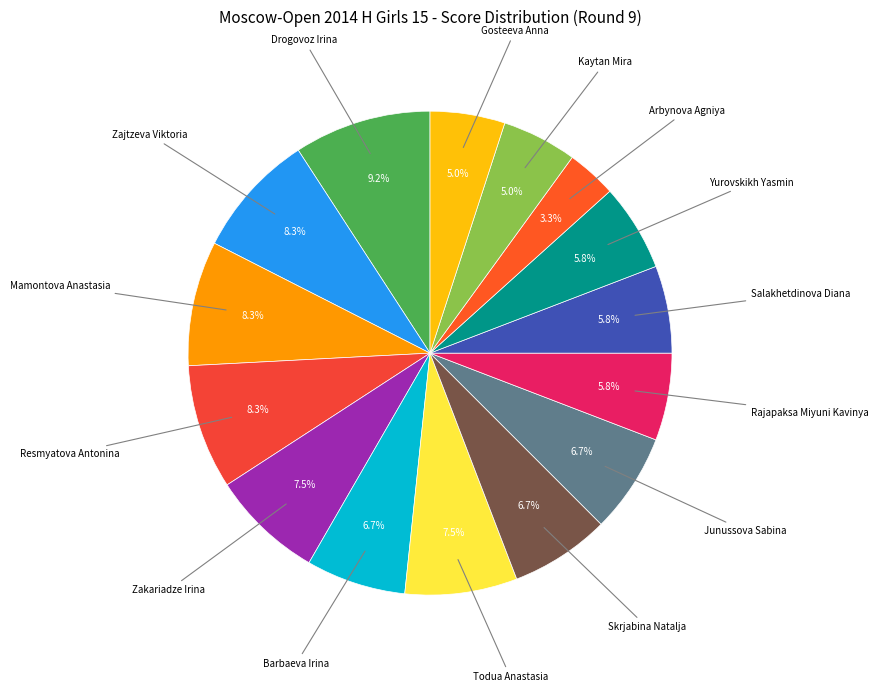

Count the number of slices in the pie.

15